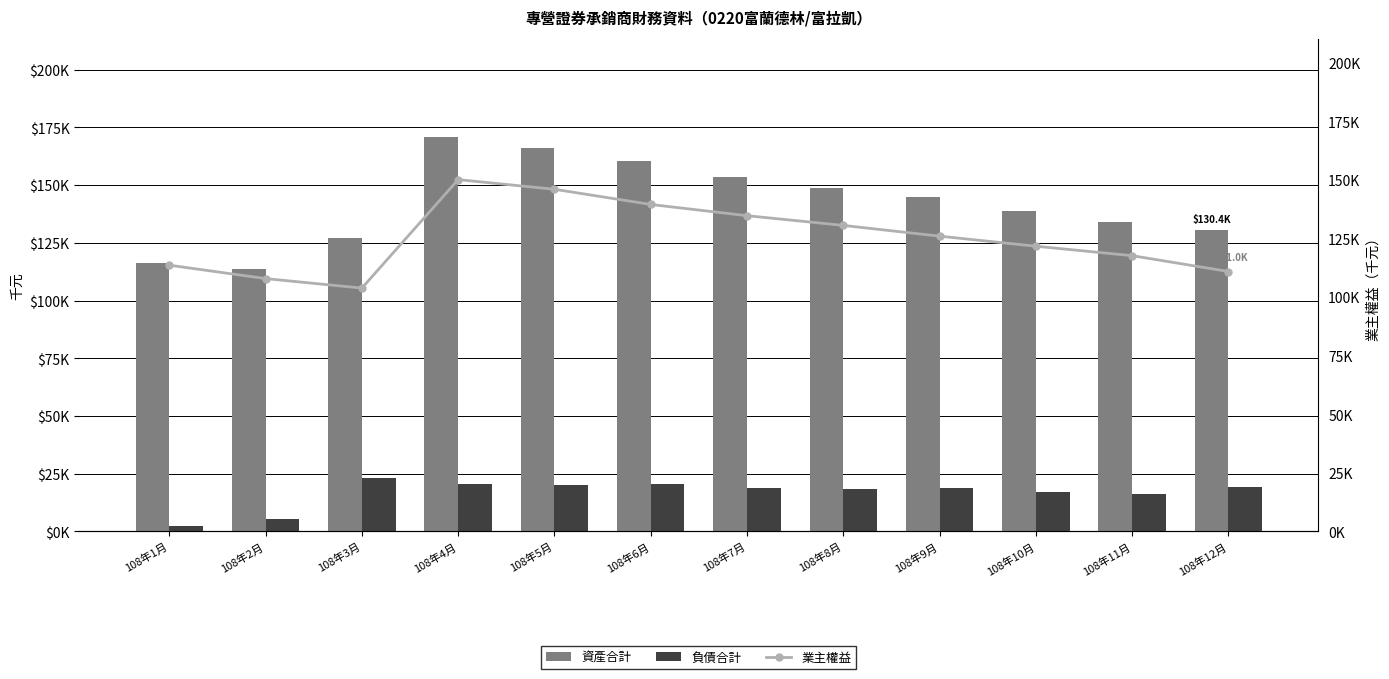

Count the number of data series in this chart.

3